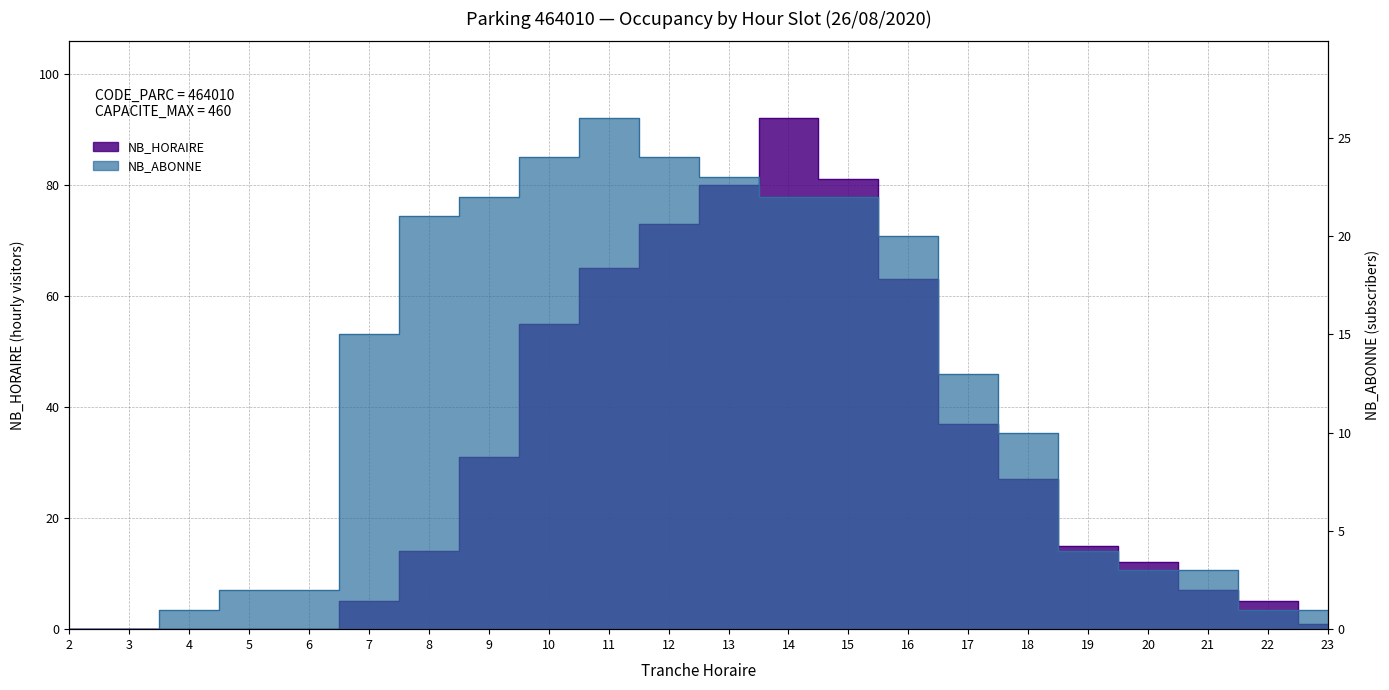

Reading right to left, transcribe all the data shown in this chart.

NB_HORAIRE: 1	5	7	12	15	27	37	63	81	92	80	73	65	55	31	14	5	0	0	0	0	0
NB_ABONNE: 1	1	3	3	4	10	13	20	22	22	23	24	26	24	22	21	15	2	2	1	0	0